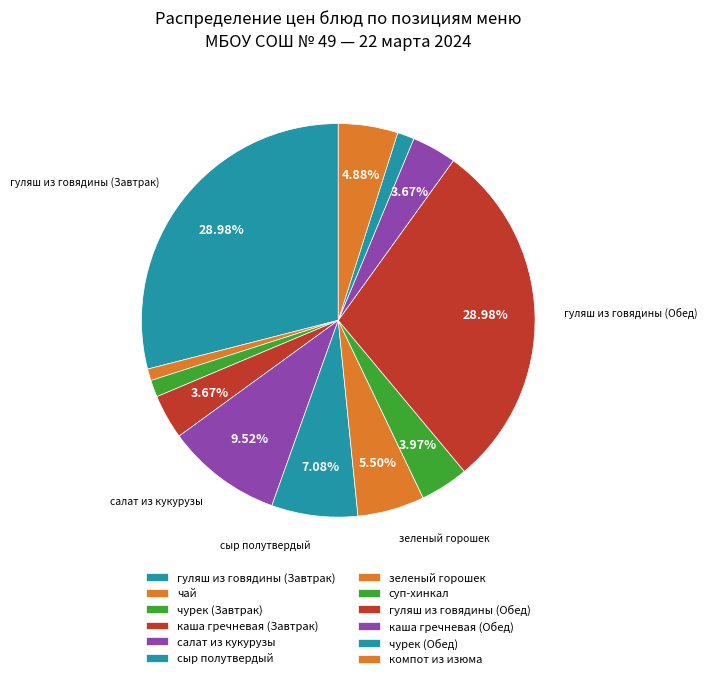

The сыр полутвердый slice represents 1% of the pie. True or false?

False